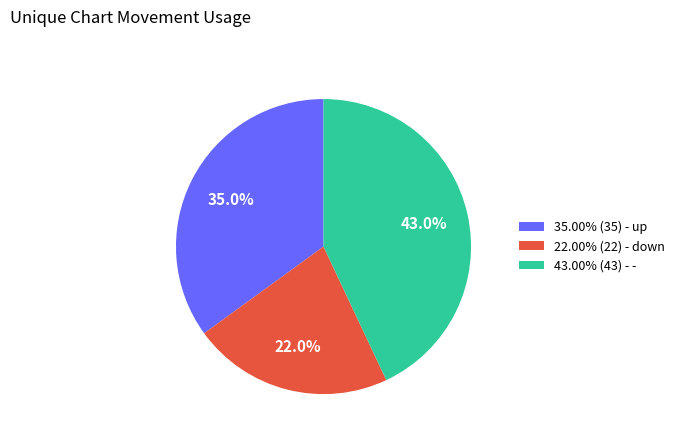

Approximately how many times larger is the value at 35.00% (35) - up compared to 22.00% (22) - down?

1.6